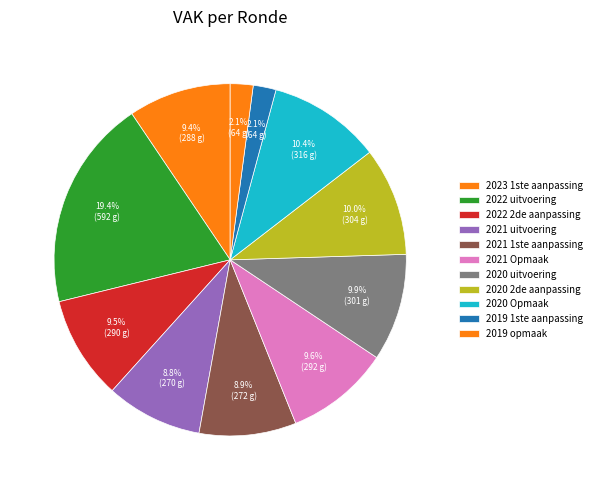

Count the number of slices in the pie.

11